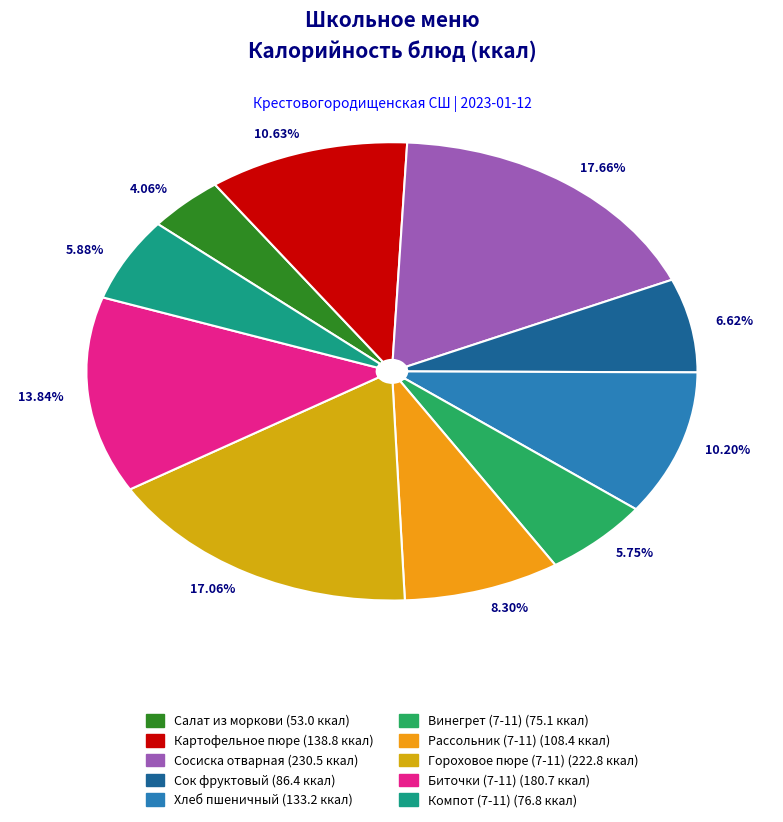

How many slices are in this pie chart?

10